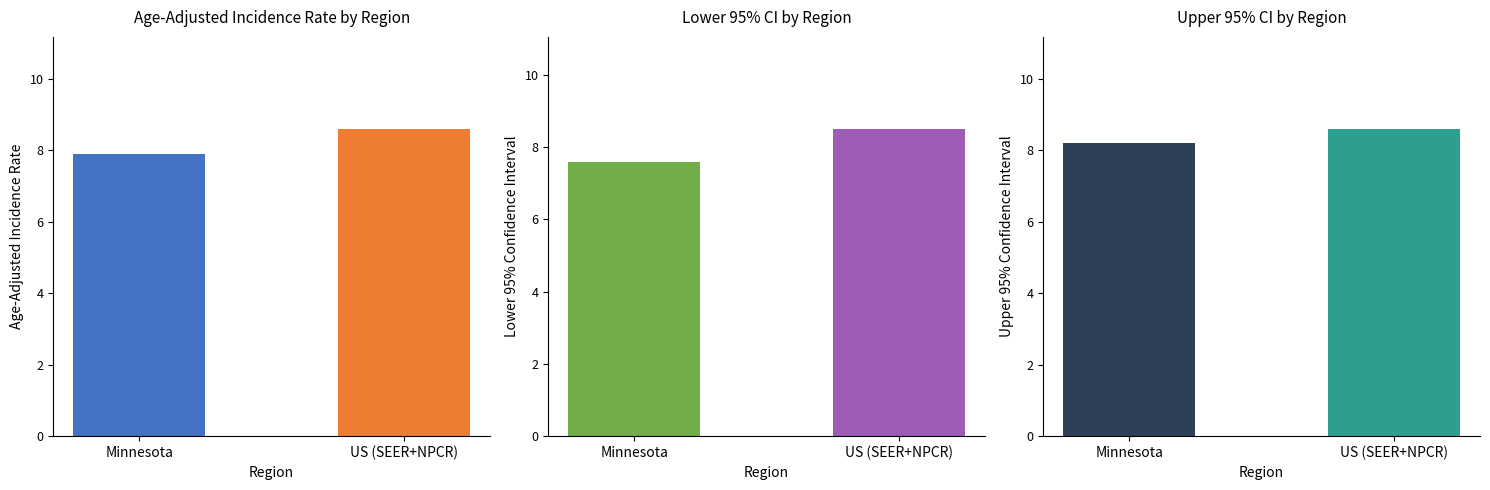

At how many categories does at least one series exceed 7?

2